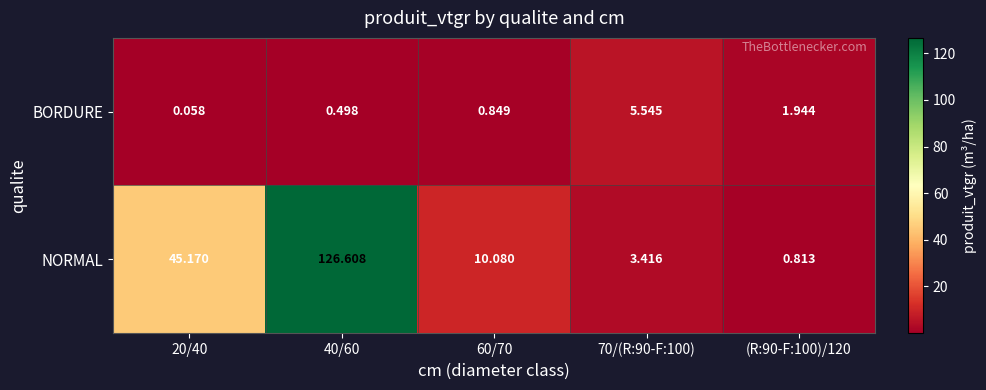

At which category is the sum across all series the highest?

40/60